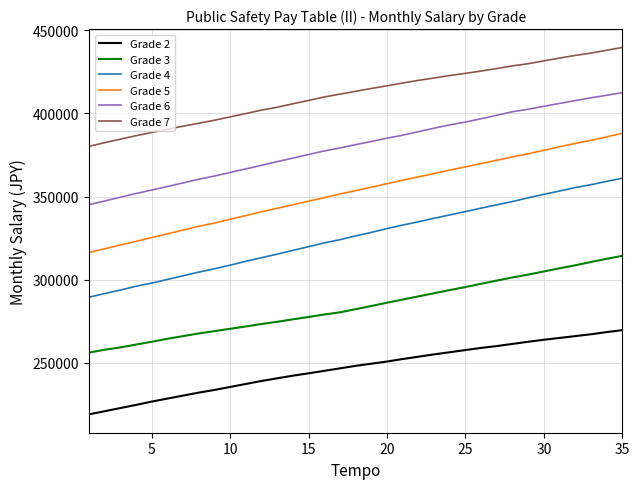

What is the difference between the second highest and second lowest values in the Grade 6 series?

63600